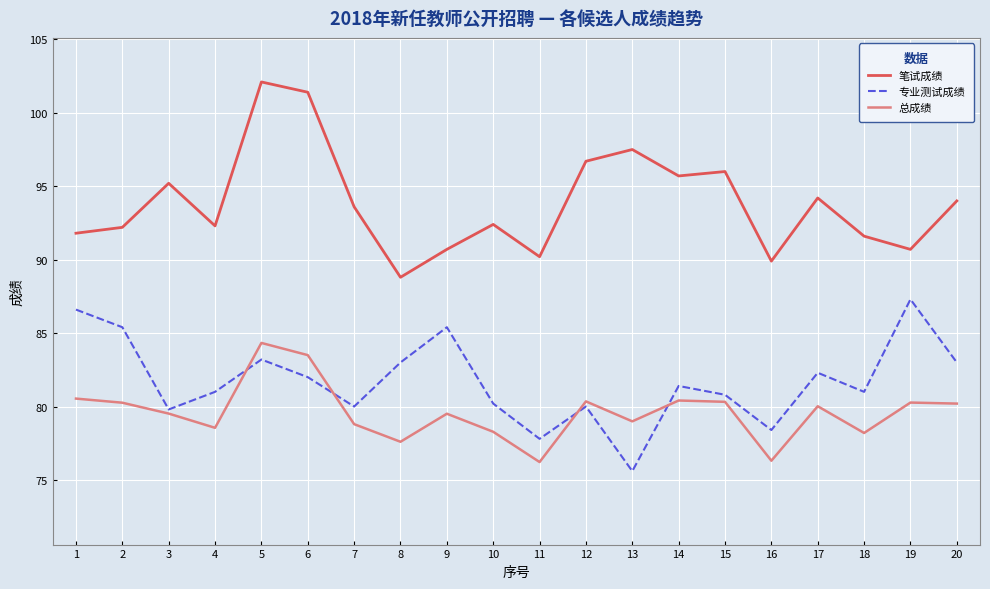

What is the difference between the 笔试成绩 values at 3 and 11?

5.0